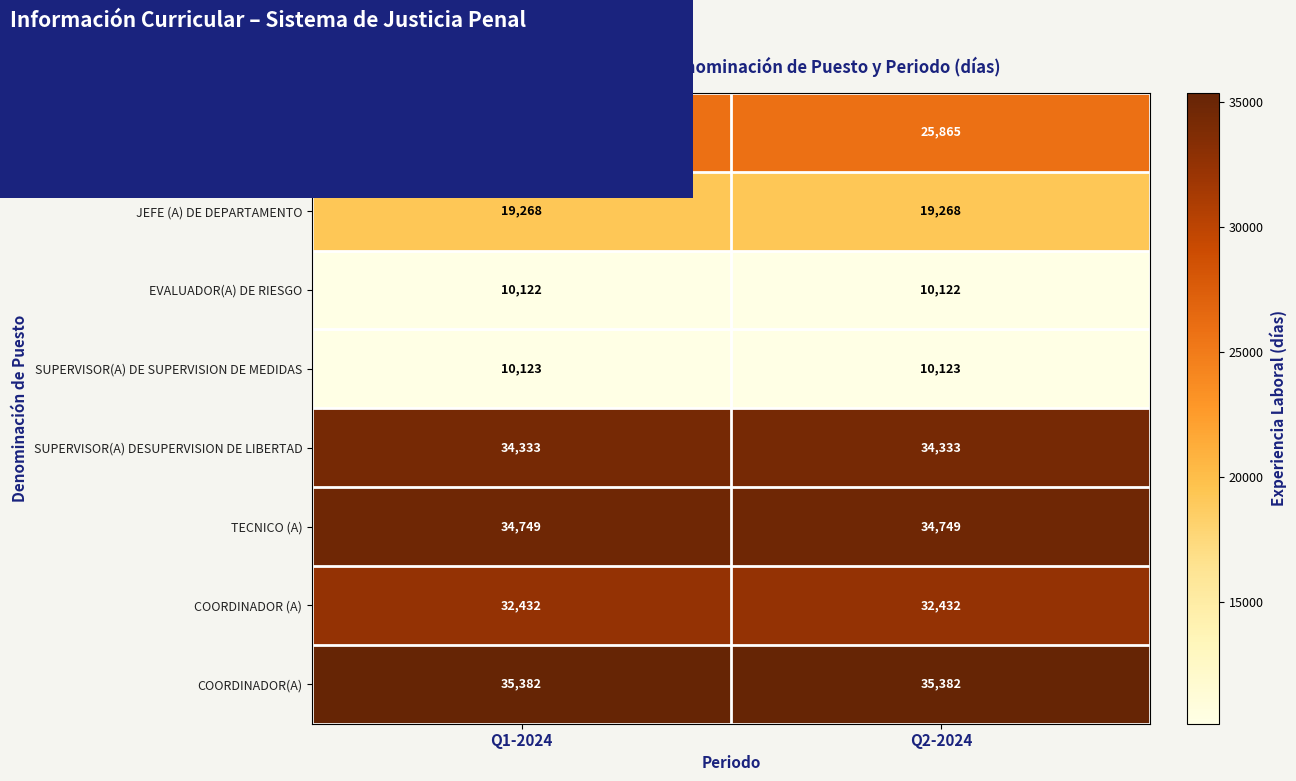

What is the difference between the highest and lowest values at Q2-2024?

25260